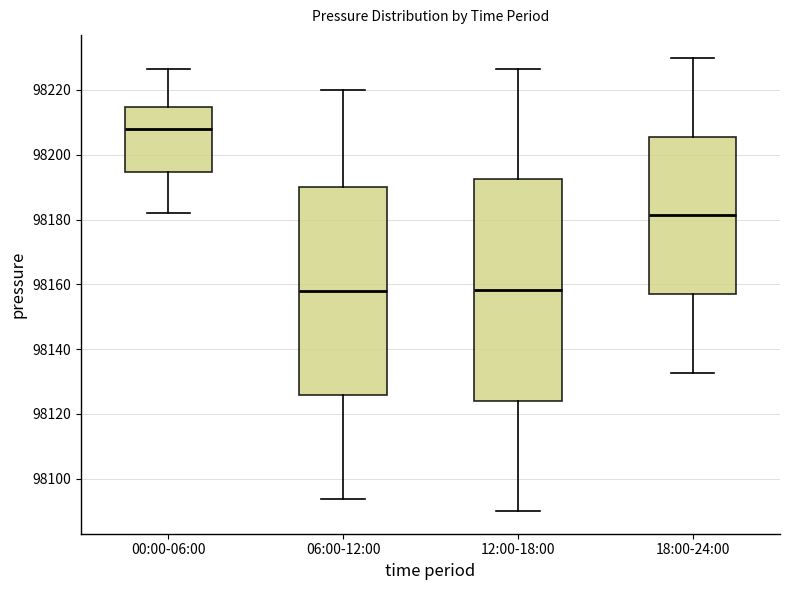

Reading left to right, transcribe this box plot: for each box, give where its median line is, the range the box spans, and where its two whiskers end, as read against the y-axis. The values are not printed on the chart, so give them approximately, as read against the axis.

00:00-06:00: median 98208, box 98194 to 98214, whiskers 98182 to 98226
06:00-12:00: median 98158, box 98126 to 98190, whiskers 98094 to 98220
12:00-18:00: median 98158, box 98124 to 98192, whiskers 98090 to 98226
18:00-24:00: median 98182, box 98156 to 98206, whiskers 98132 to 98230